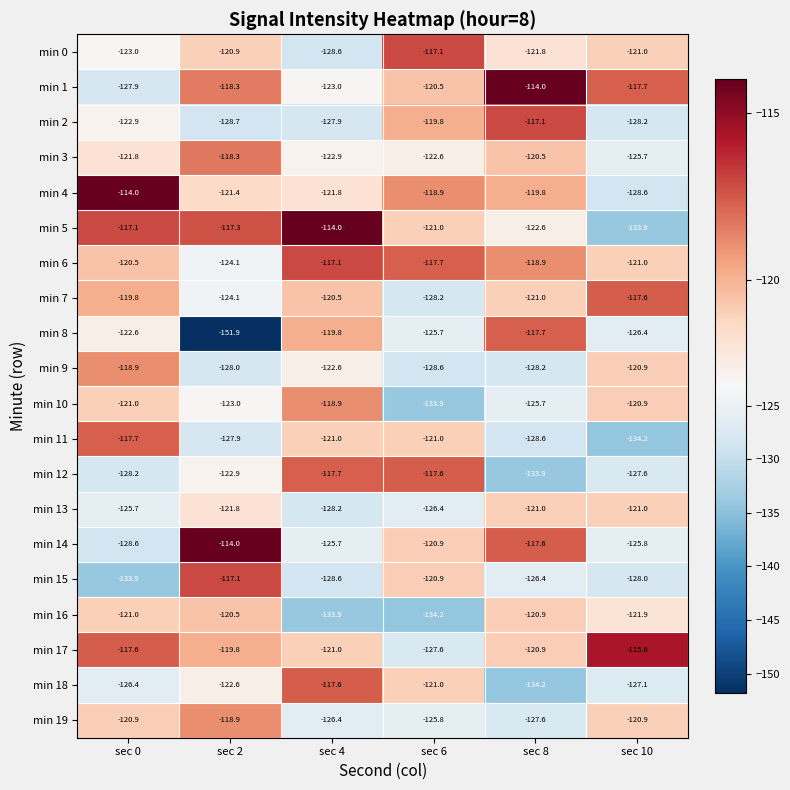

Which series changed the most between sec 2 and sec 6?

min 8